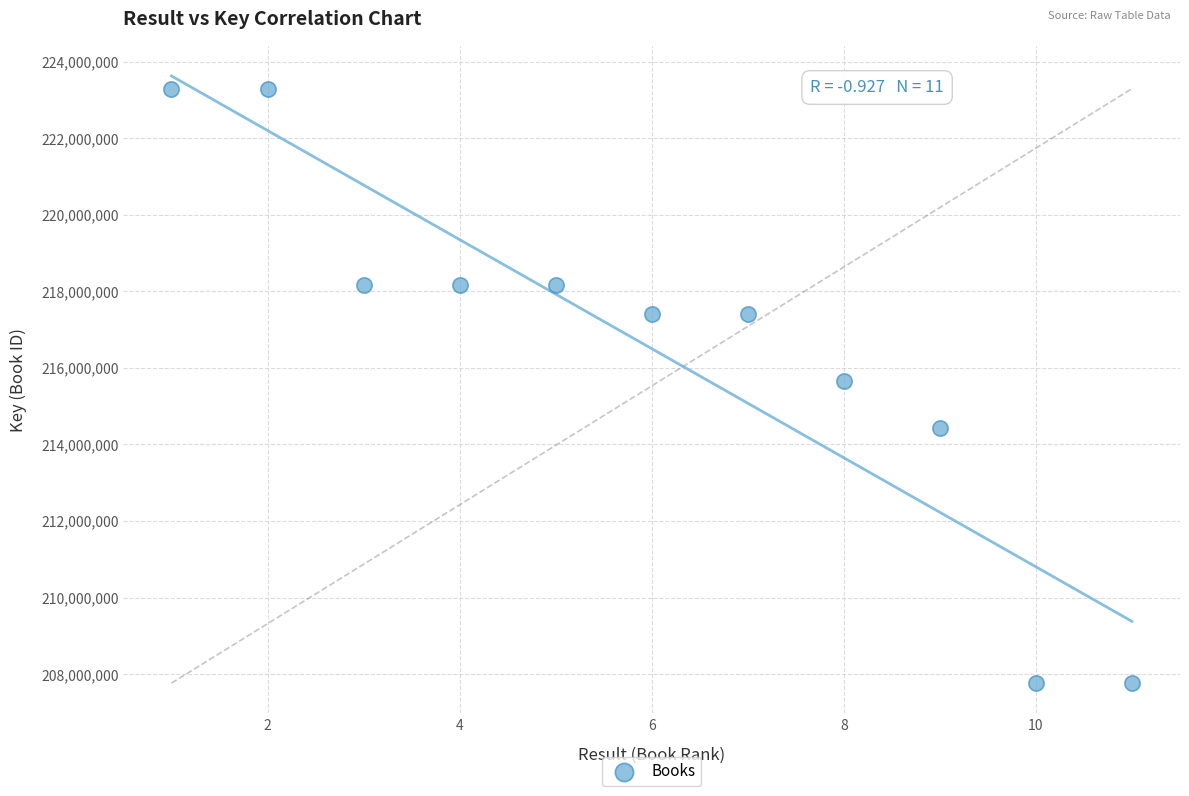

What is the range of X values (max minus min)?

10